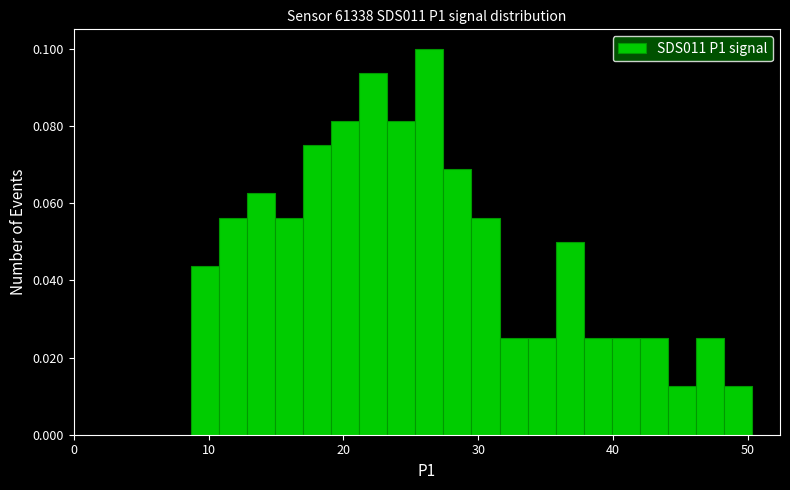

Around what value on the x-axis is the tallest bar? Give the approximate position of its centre, as read against the axis.

26